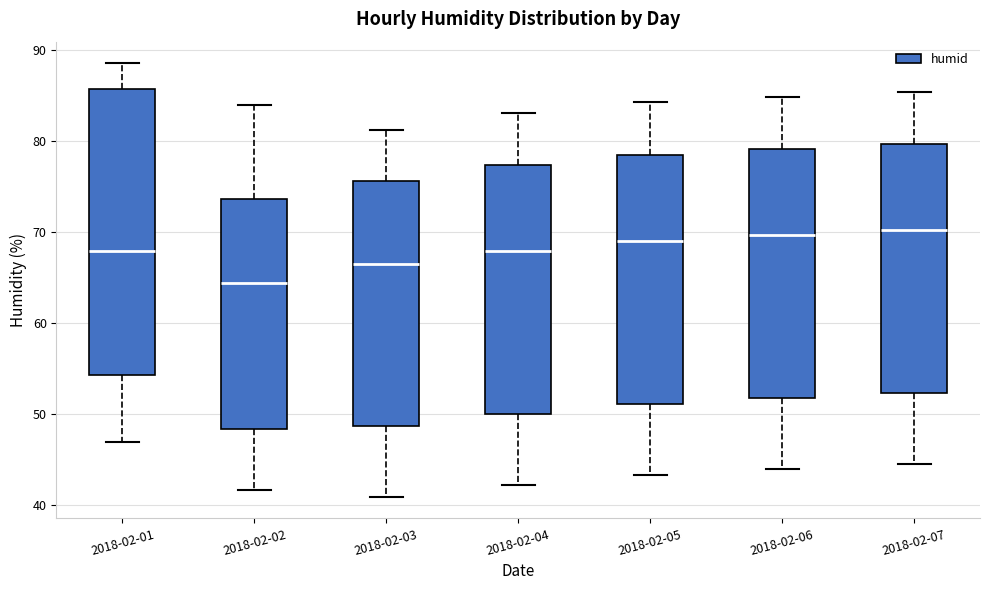

Which box is the tallest, from its lower edge to its upper edge?

2018-02-01